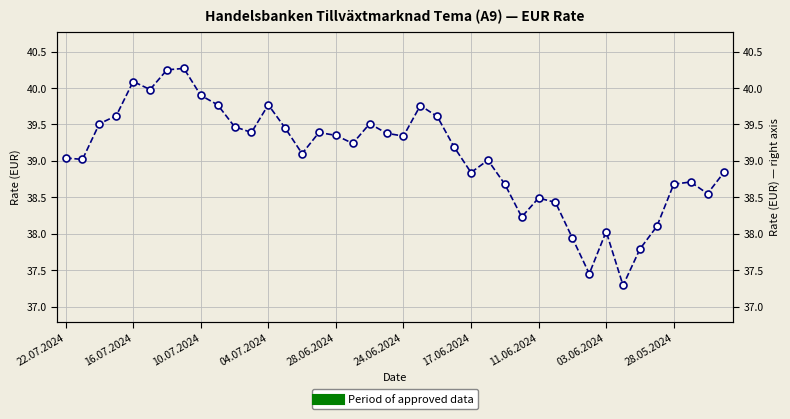

Is it true that the value at 31 is 17.0?

False